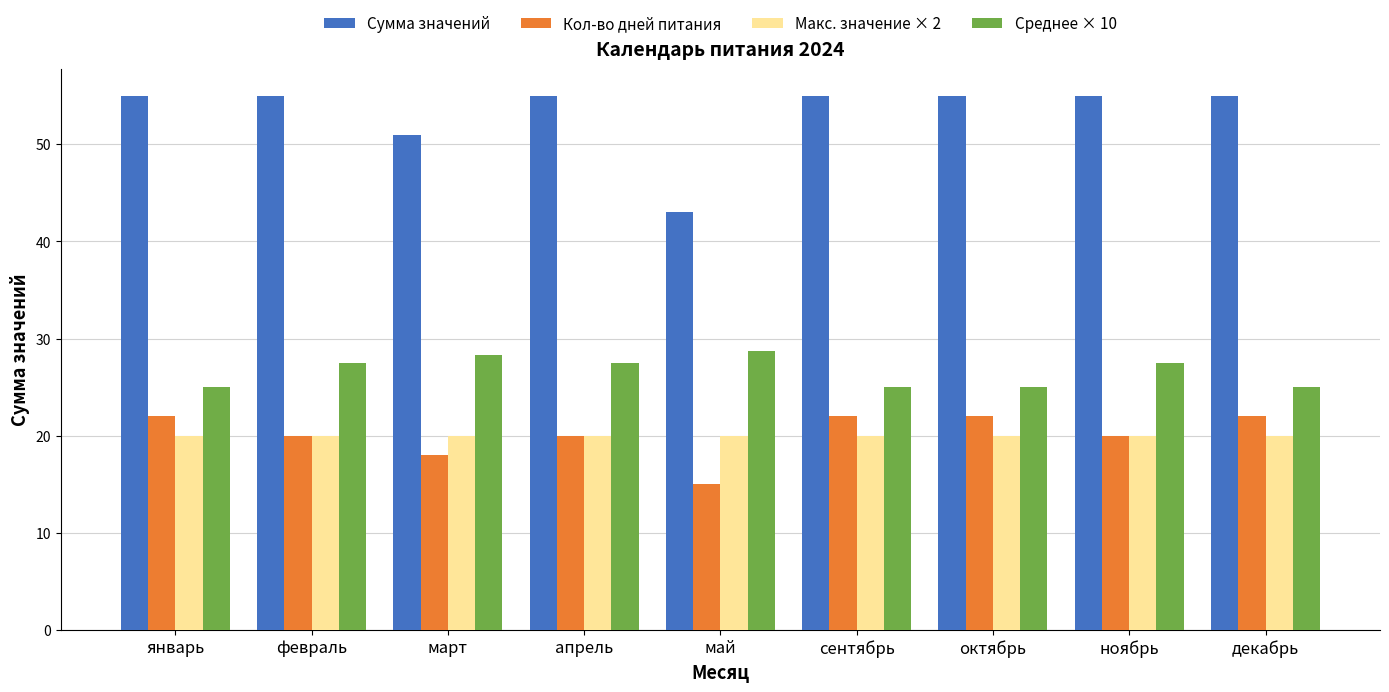

What are all the series names shown in the legend?

Сумма значений, Кол-во дней питания, Макс. значение × 2, Среднее × 10